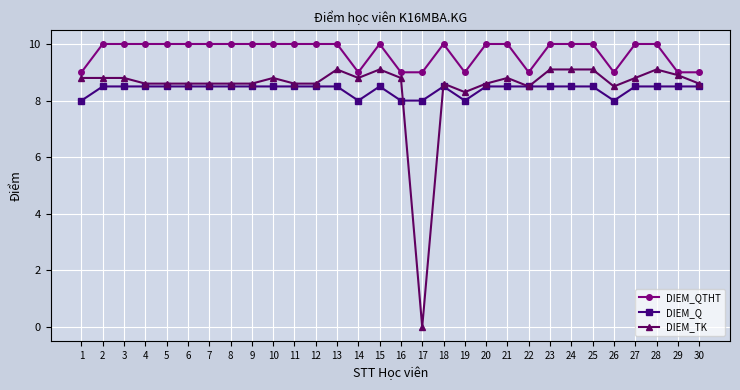

What is the average value of the DIEM_QTHT series?

9.7